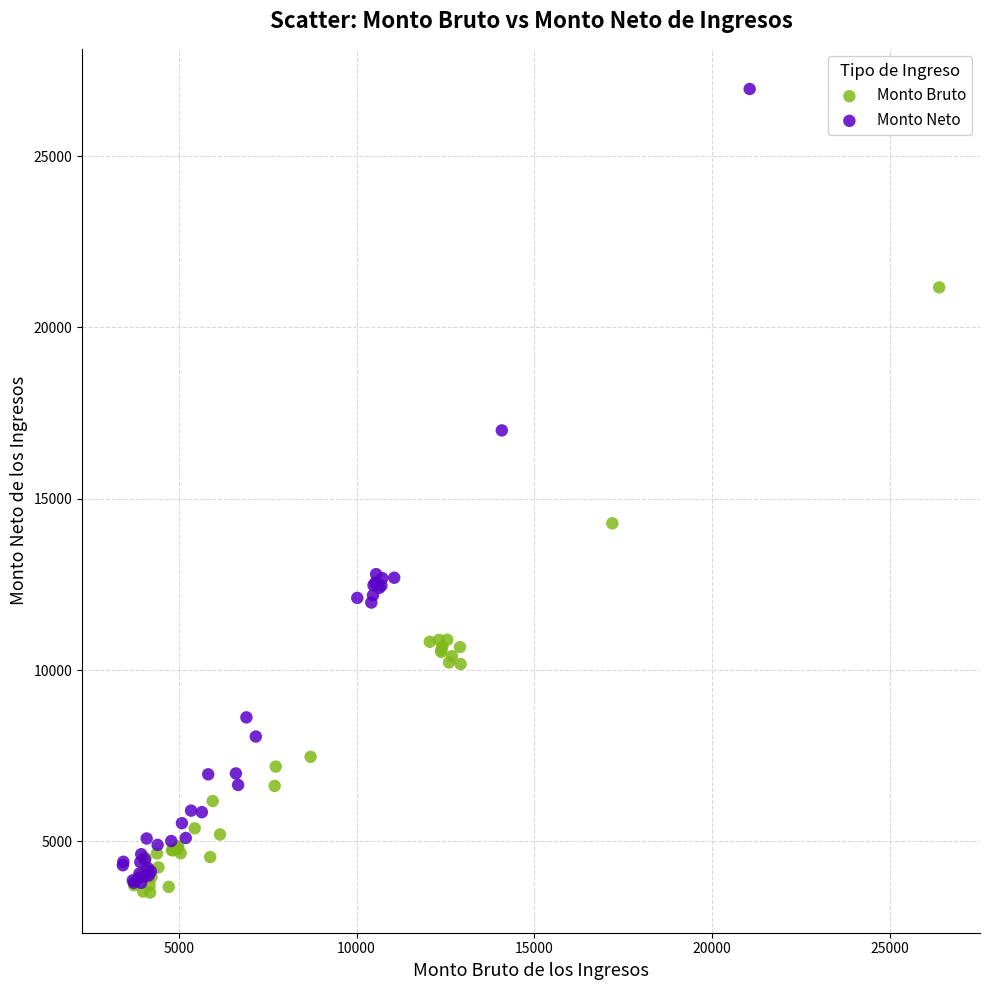

Which series contains the lowest Y value?

Monto Bruto